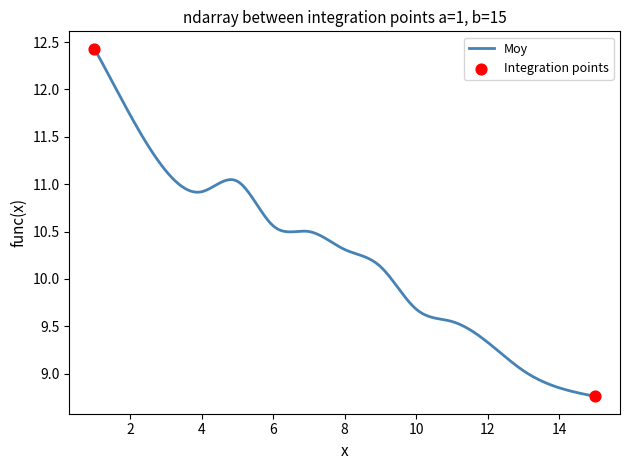

What is the maximum value shown in the chart?

12.4